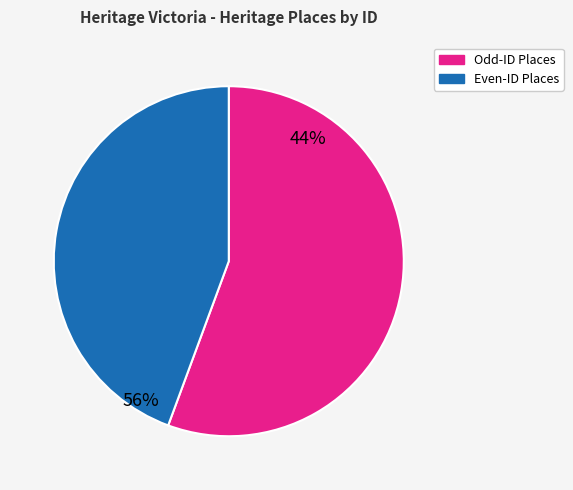

How many slices are in this pie chart?

2